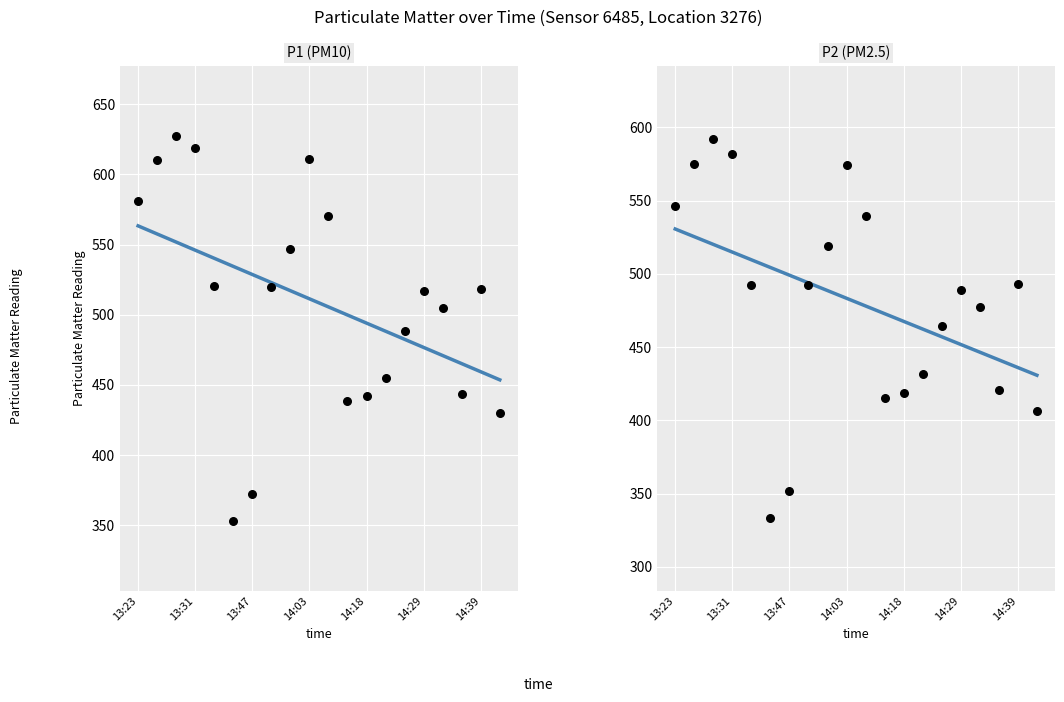

At how many categories does at least one series exceed 618?

2